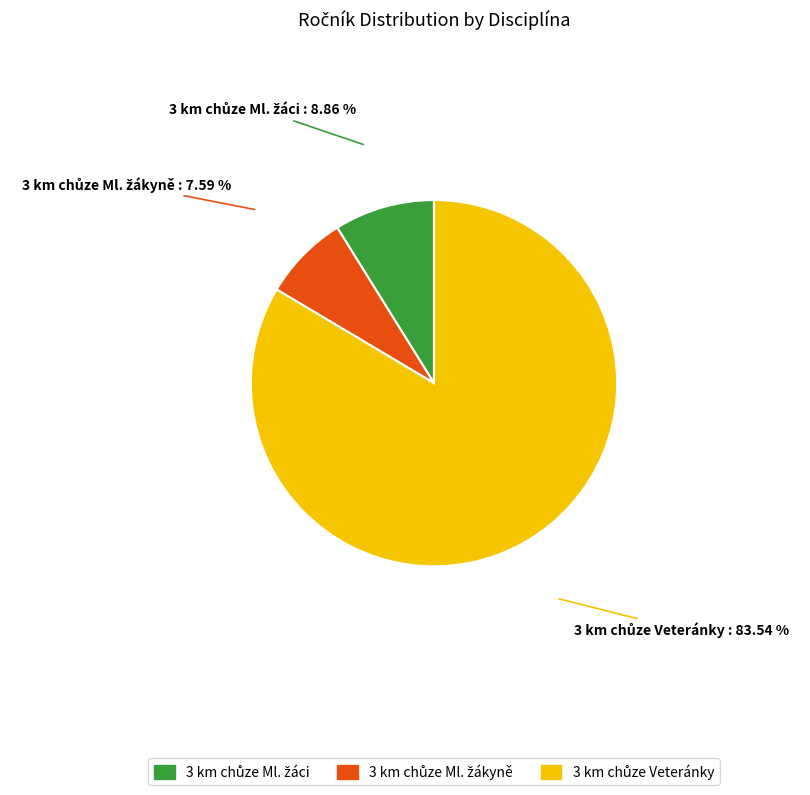

Is there any slice that represents more than half of the pie?

Yes